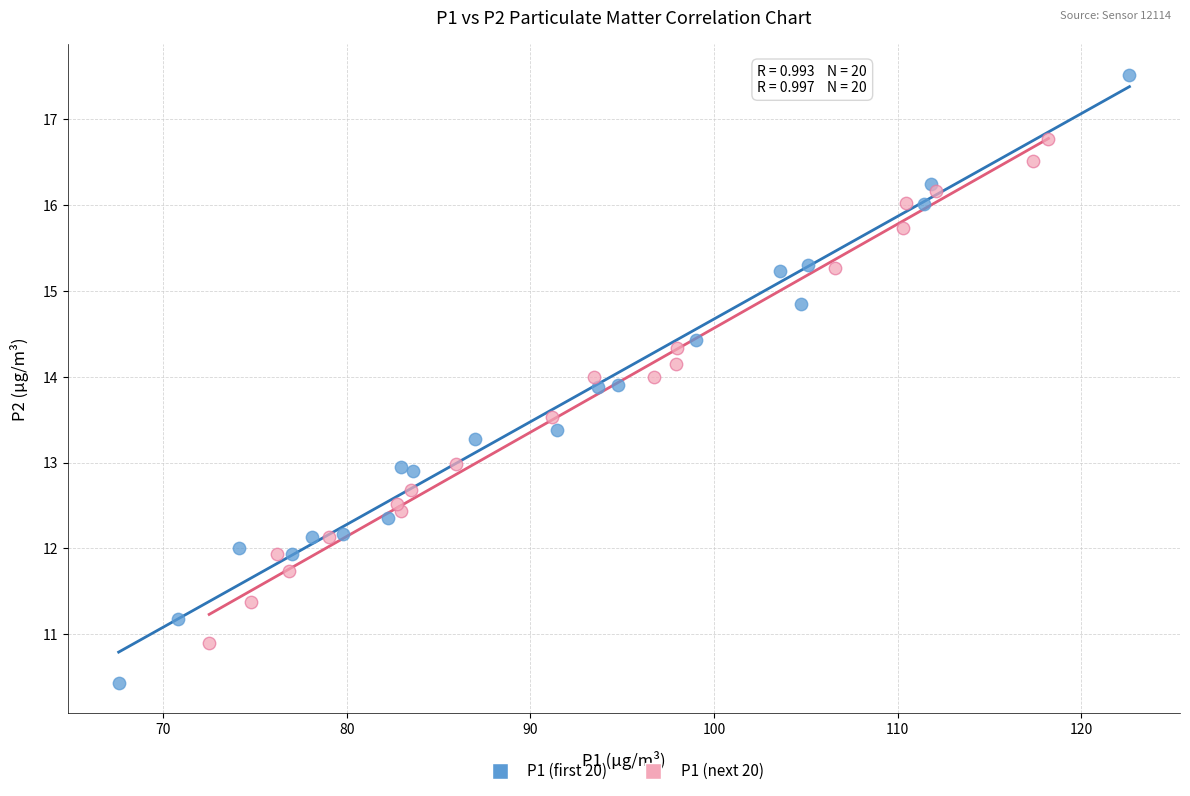

Which series contains the lowest Y value?

P1 (first 20)